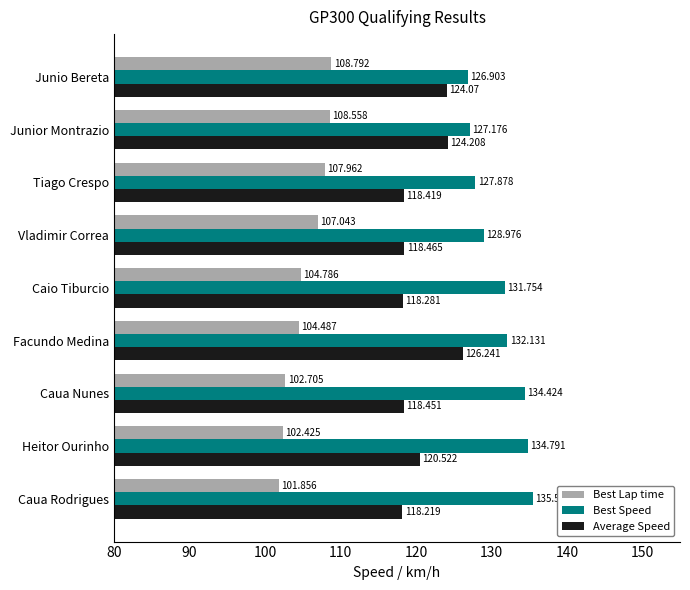

Is the value of Best Lap time at Caua Nunes greater than the value of Best Speed at Vladimir Correa?

No